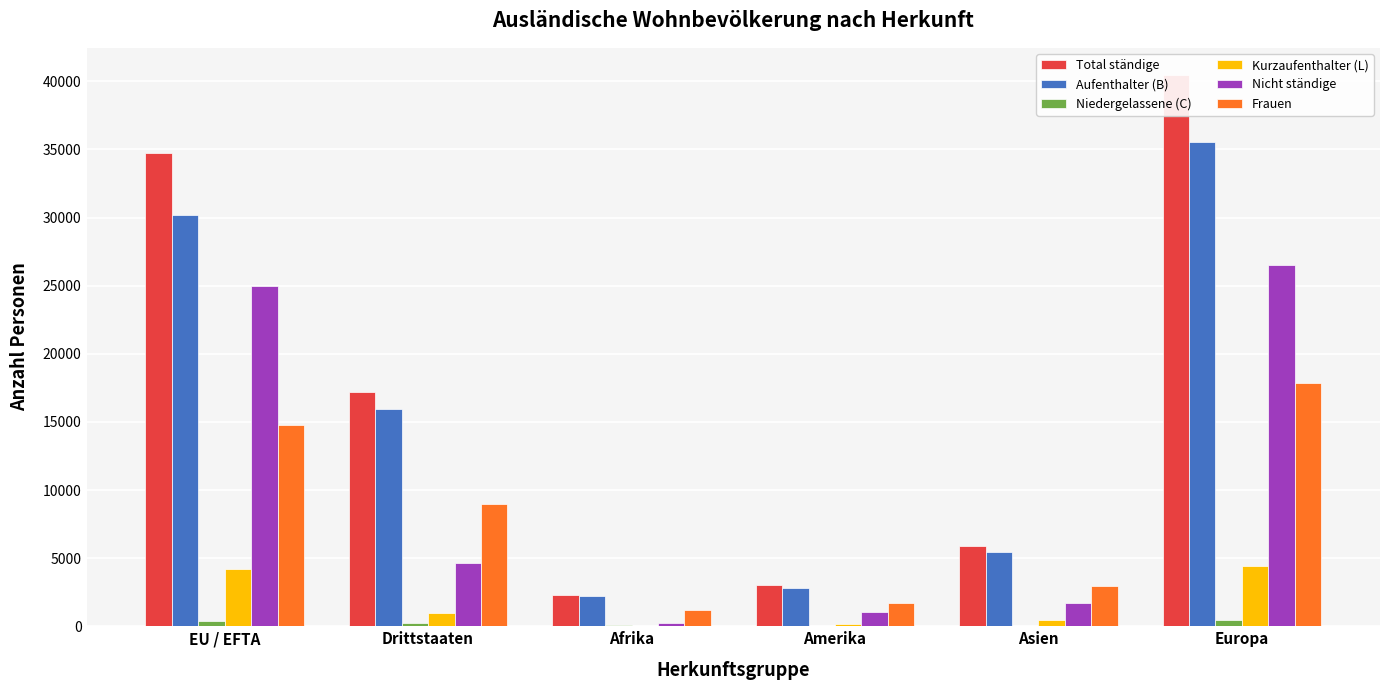

What value does the Niedergelassene (C) series have at Afrika?

86